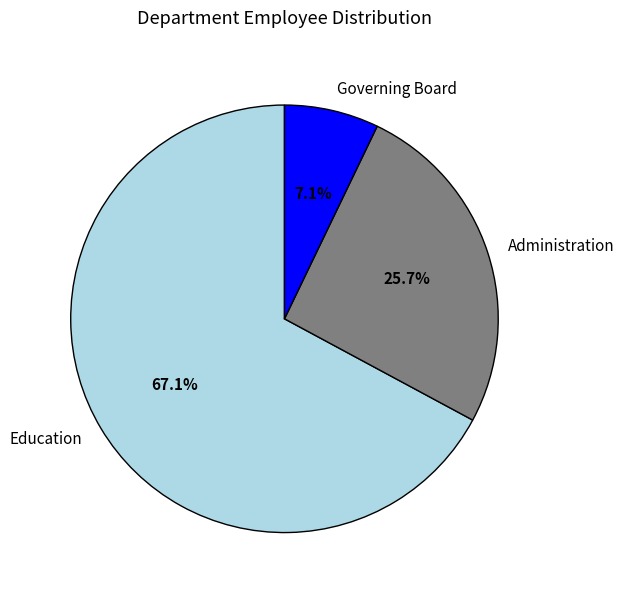

To the nearest percent, what percentage of the pie is Governing Board?

7%